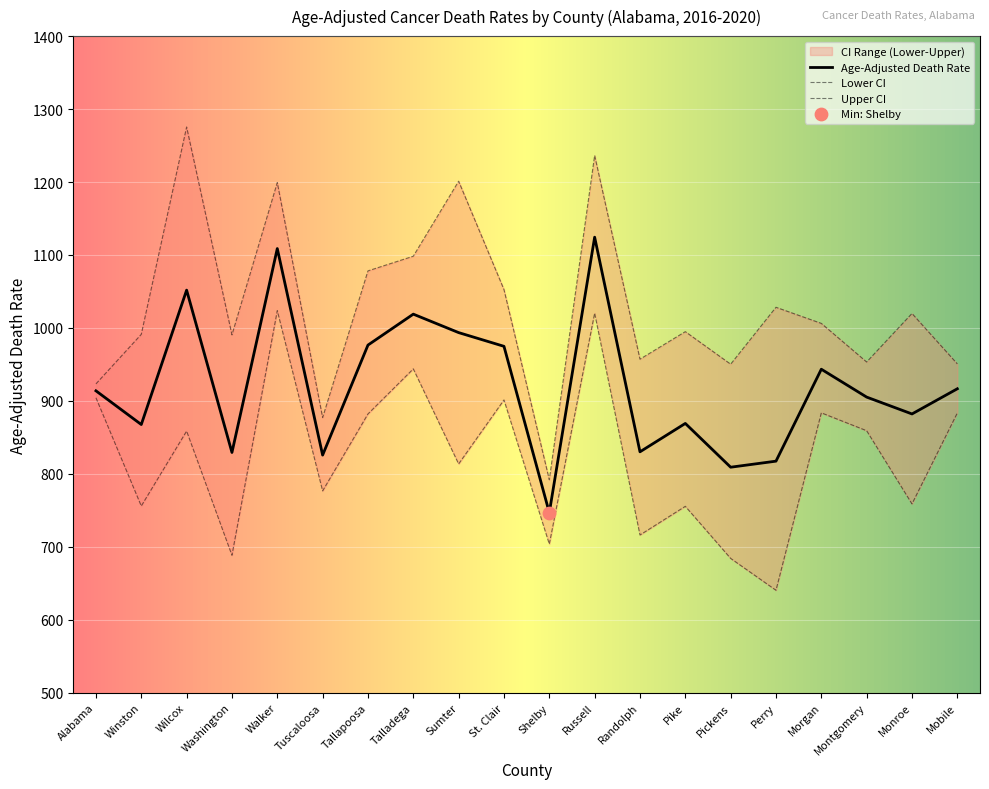

Is the value of Upper CI at Alabama greater than the value of Lower CI at Tuscaloosa?

Yes